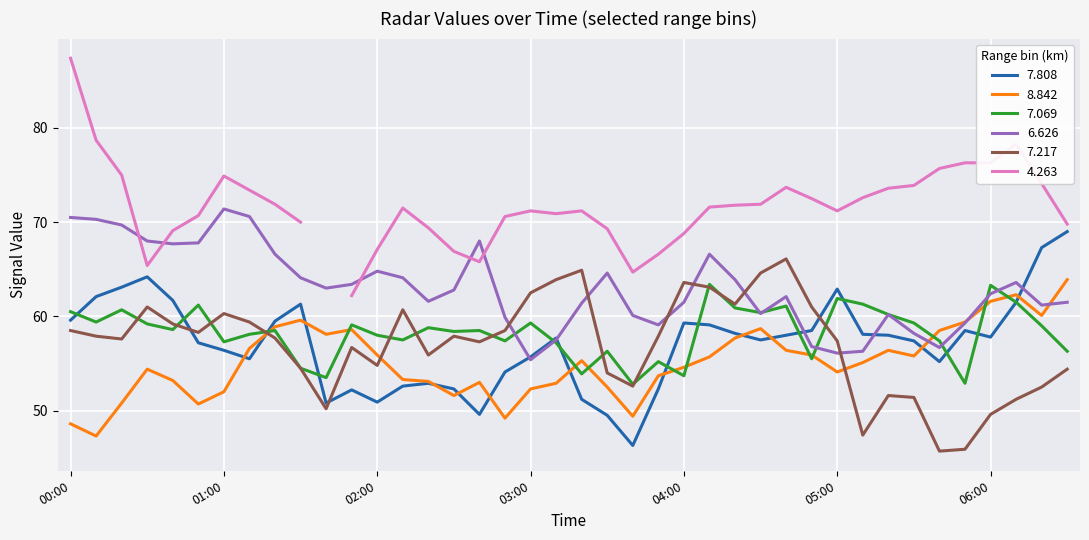

True or false: 6.626 and 7.217 intersect in this chart.

True